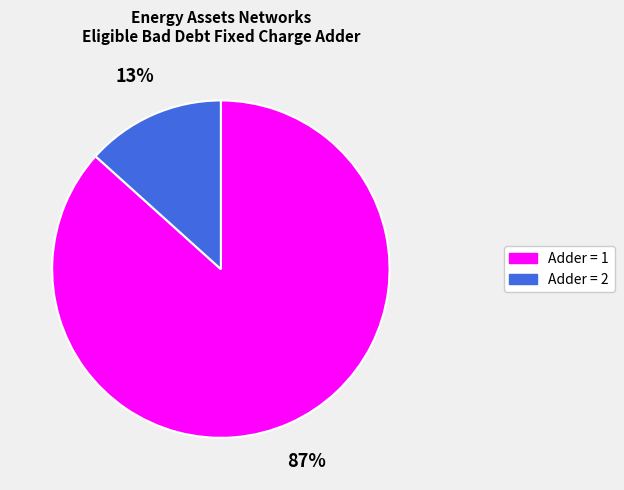

Does any single category account for the majority?

Yes